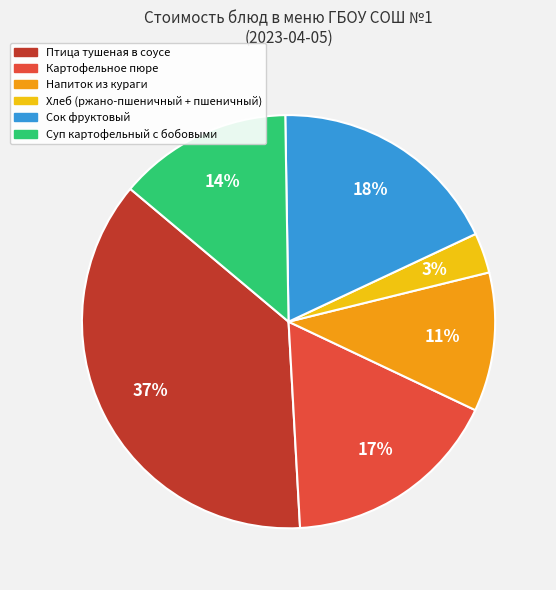

To the nearest percent, what is the difference between the largest and smallest slice percentages?

34%